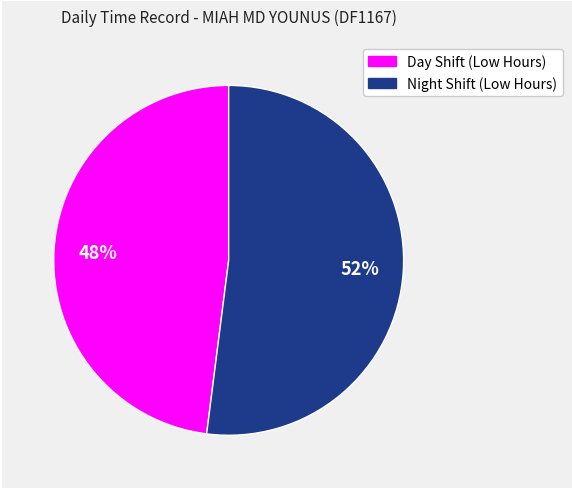

To the nearest percent, what is the average slice percentage?

50%